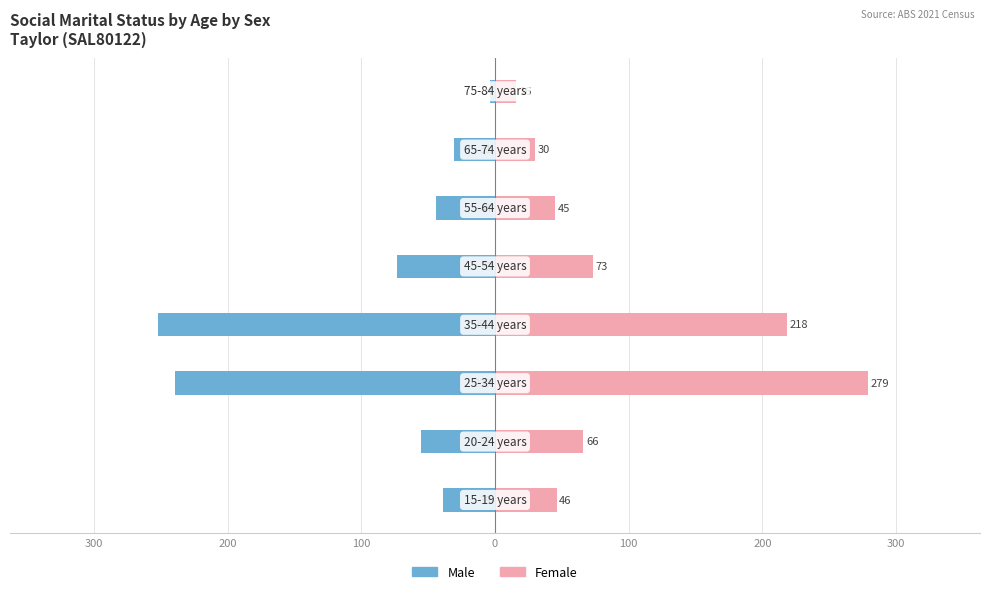

List the series in order of their overall mean, highest first.

Female, Male